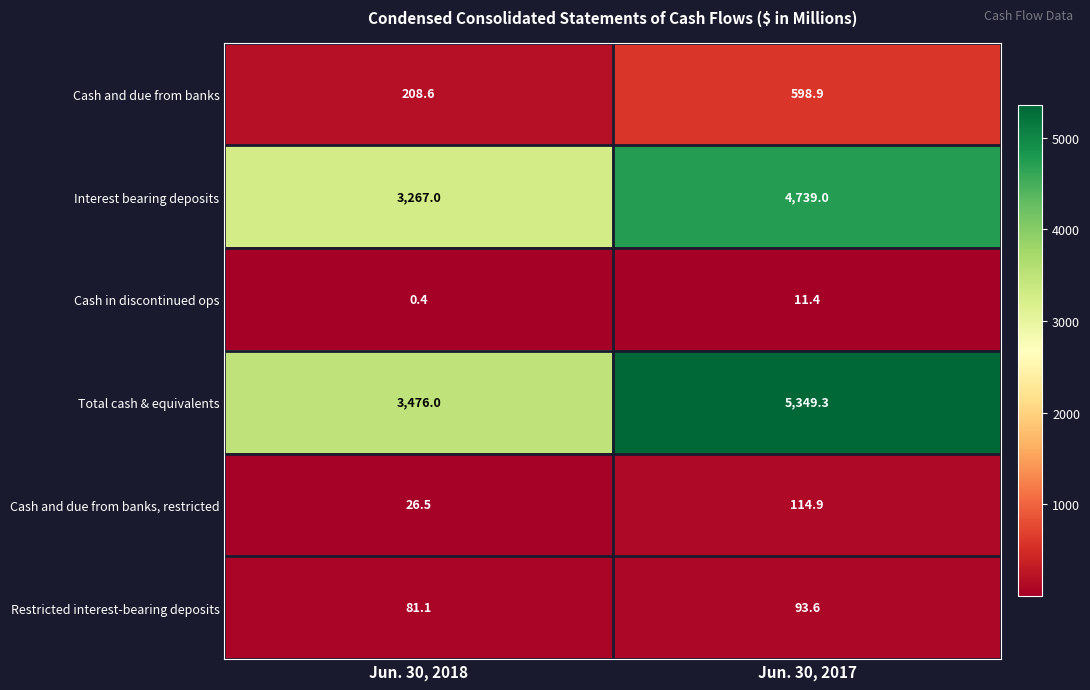

Count the number of data series in this chart.

6